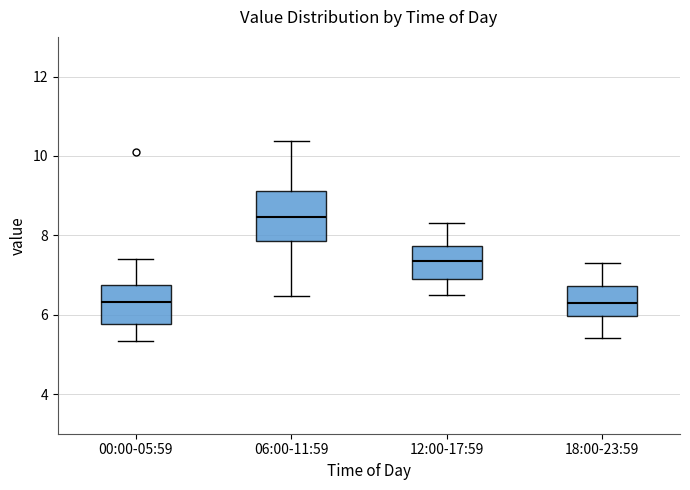

Which box has the highest median line?

06:00-11:59